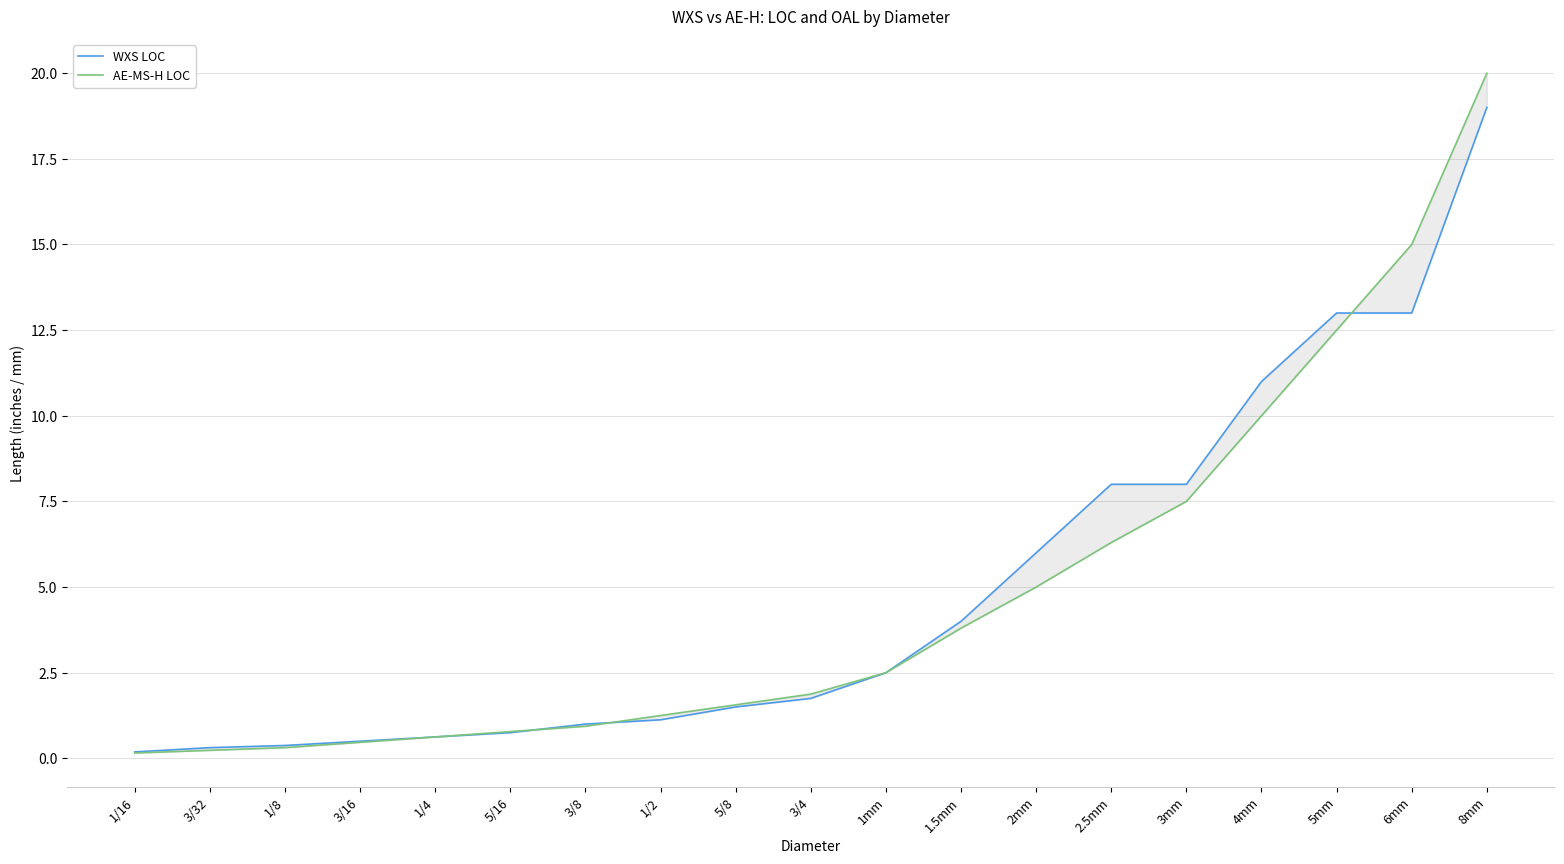

Is the value of AE-MS-H LOC at 3/8 greater than the value of WXS LOC at 3mm?

No